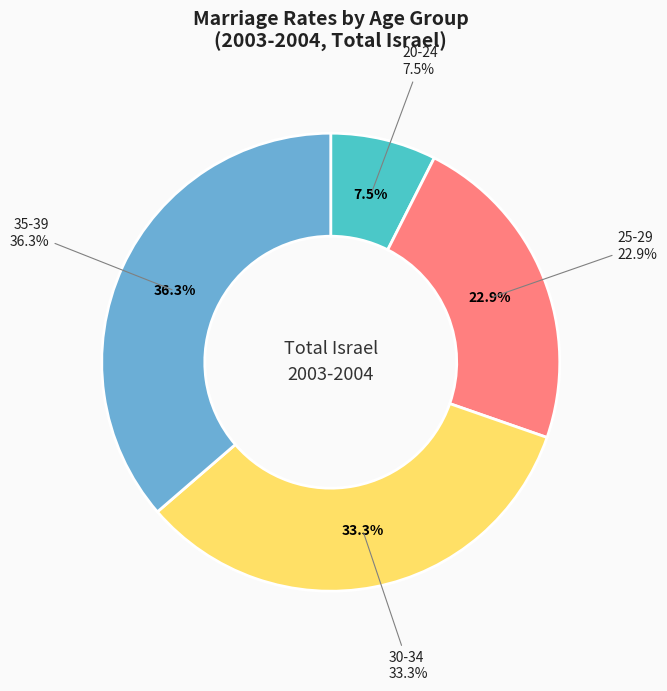

How many segments does this pie chart have?

4